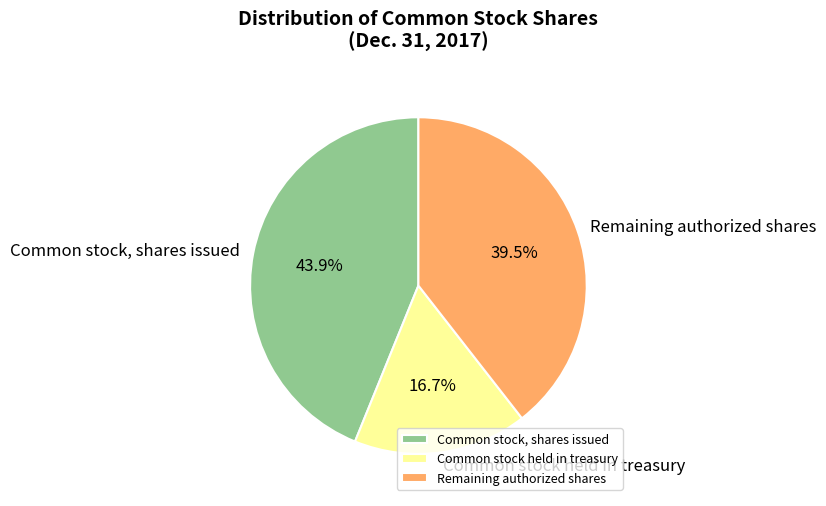

What is the ratio of the value at Remaining authorized shares to the value at Common stock held in treasury?

2.4